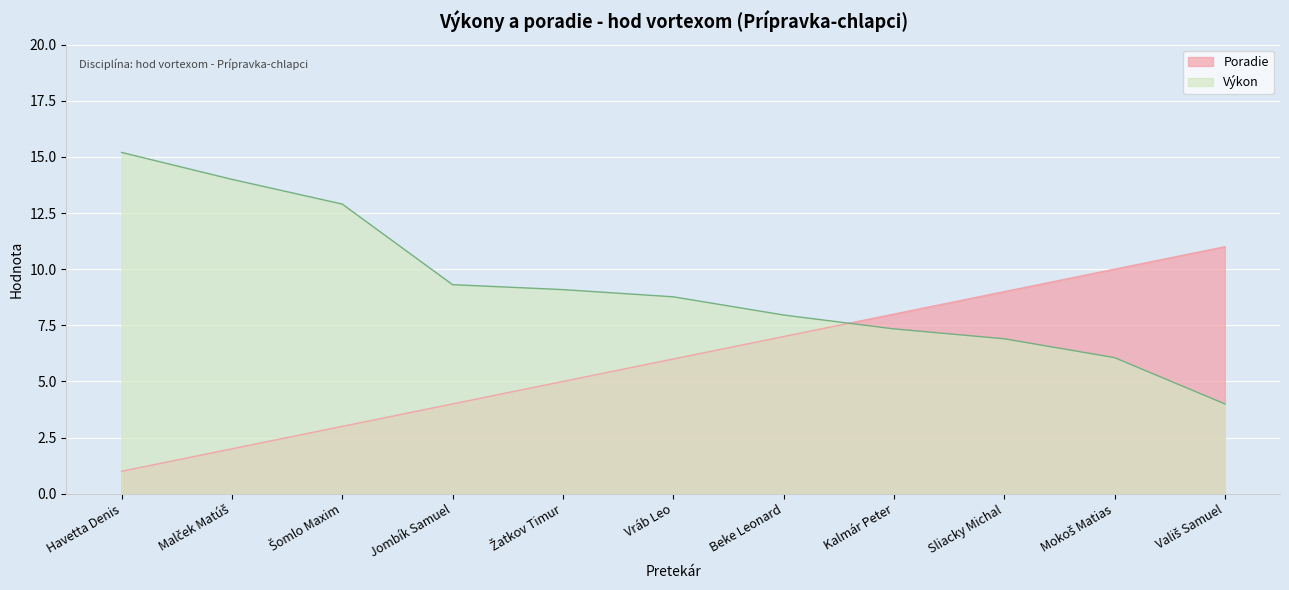

How many categories are shown in the chart?

11